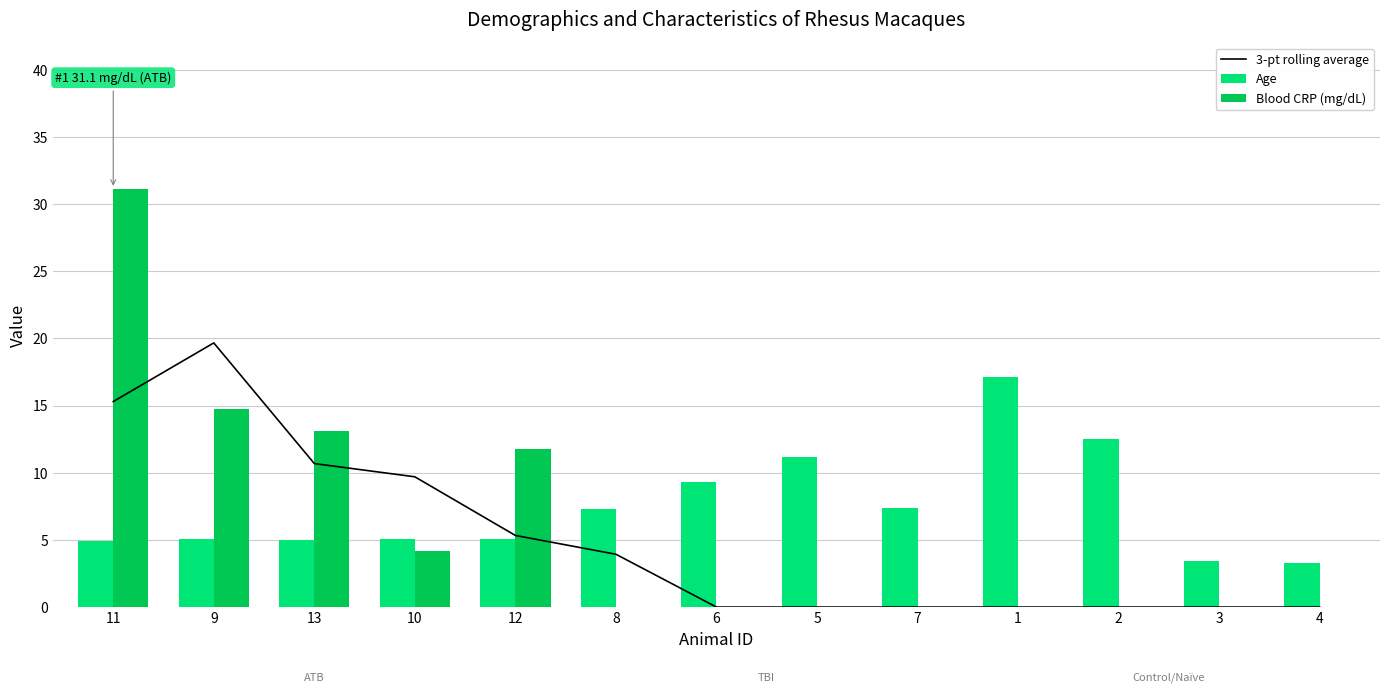

The Blood CRP (mg/dL) series shows 0.0 at 5. True or false?

True